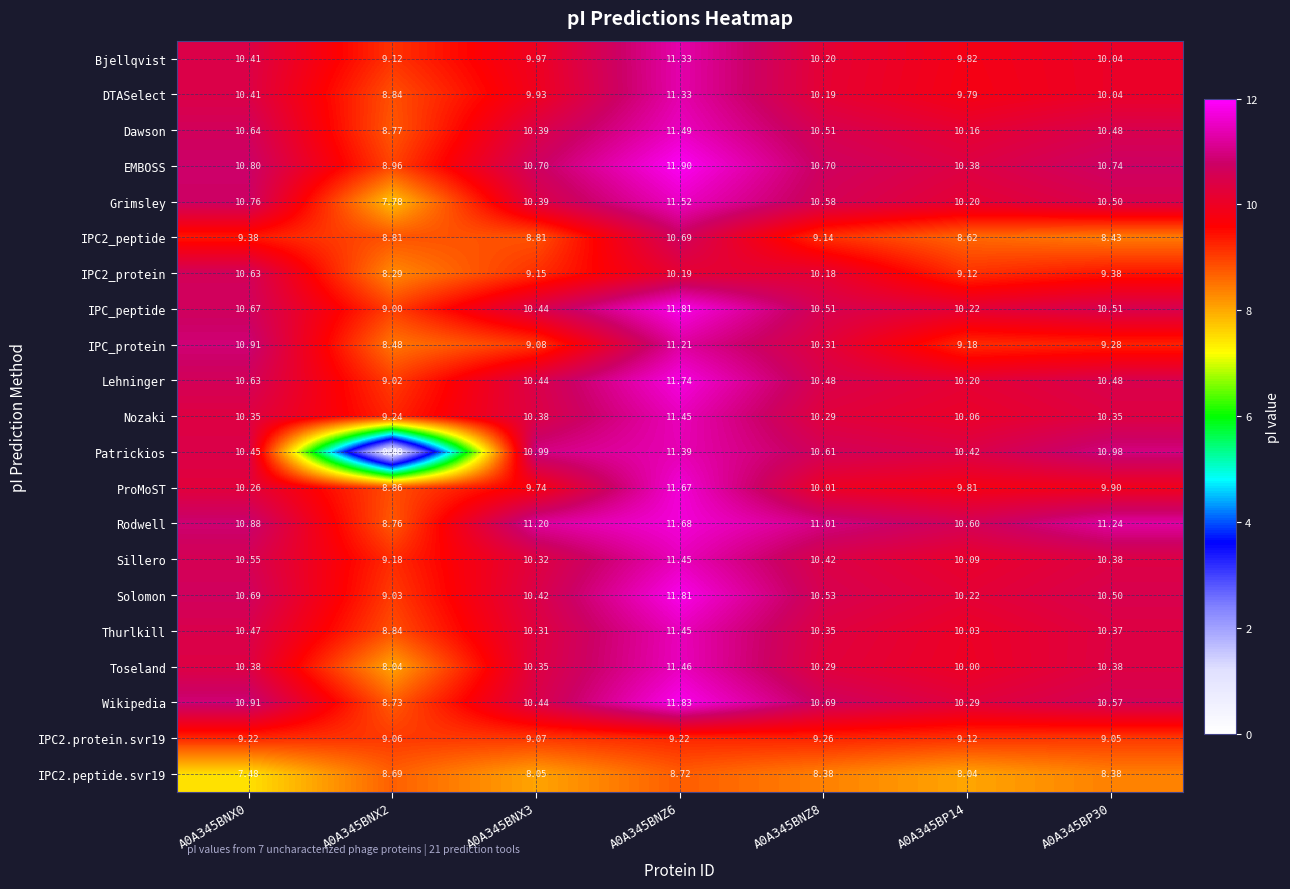

Which series has the largest total across all categories?

Rodwell